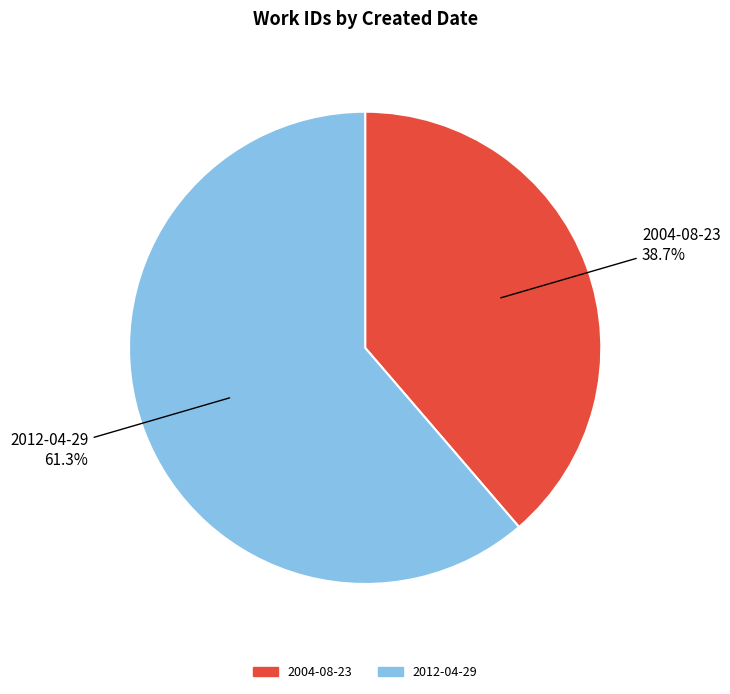

To the nearest percent, what is the difference between the largest and smallest slice percentages?

23%